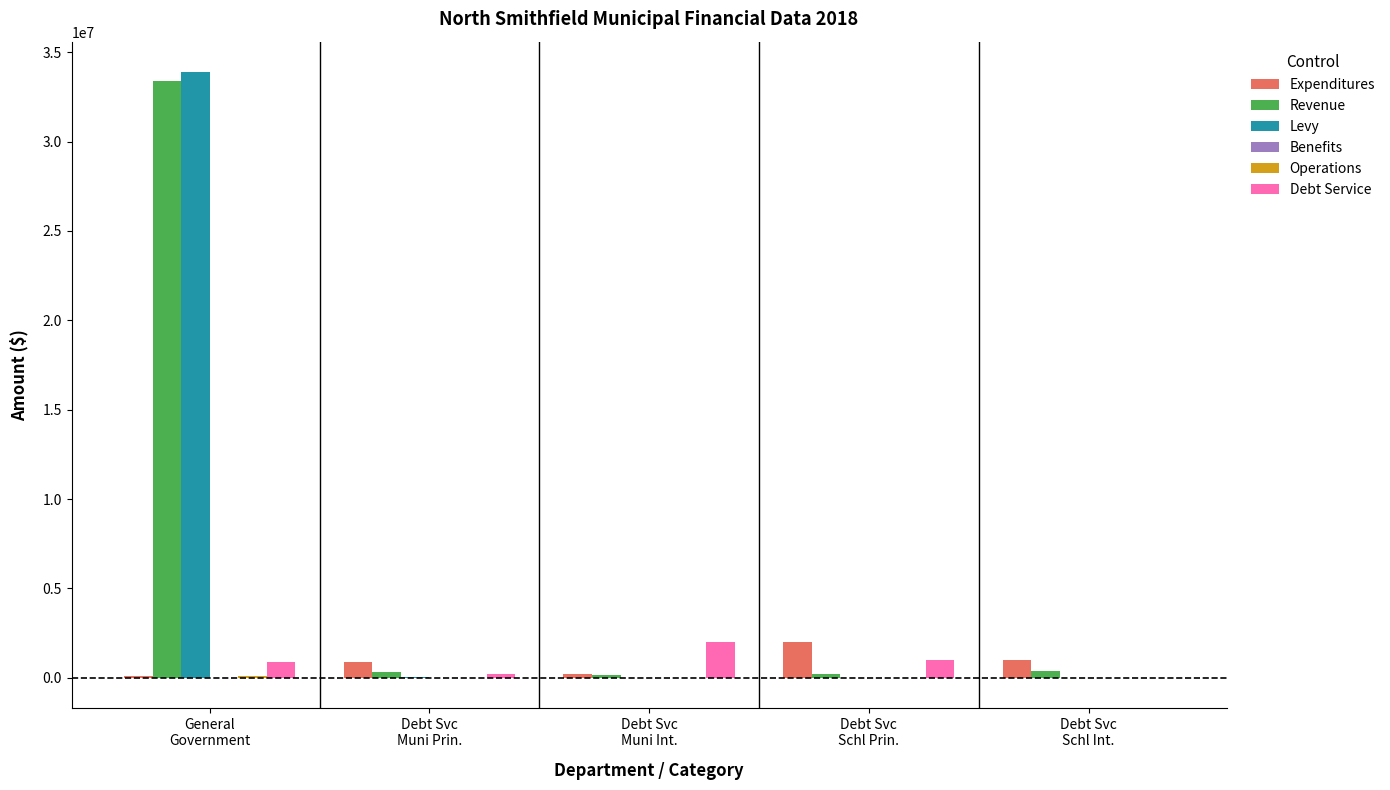

What is the total value across all series at Debt Svc
Muni Int.?

2379035.7